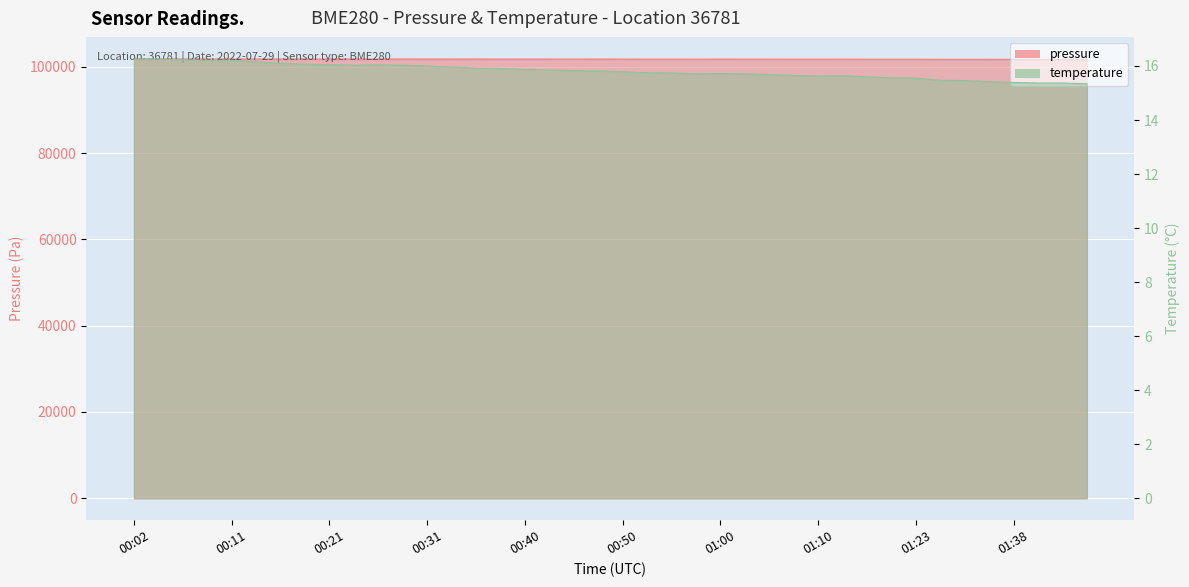

At which label is temperature closest to 15?

01:46